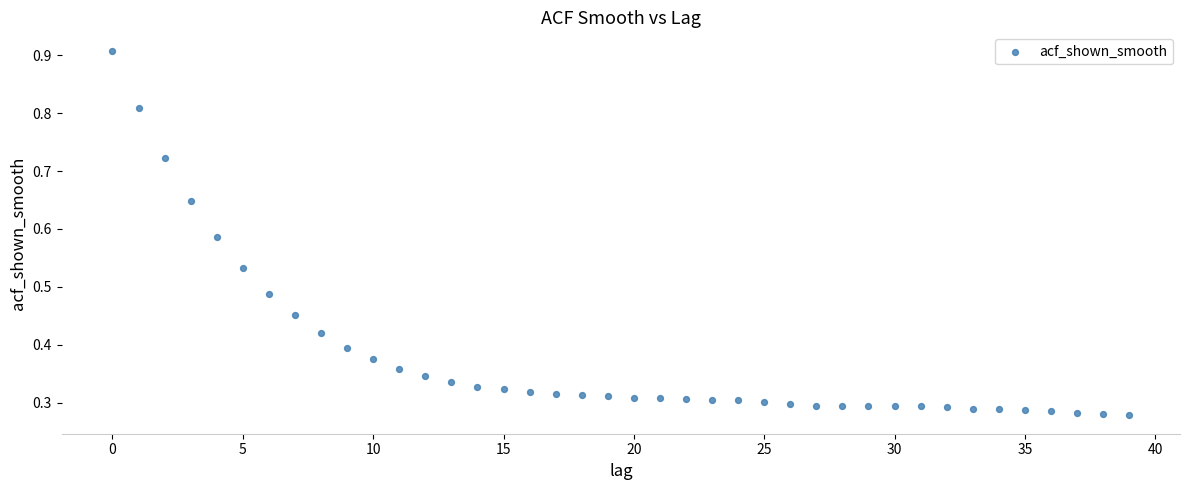

Count the number of points in this scatter plot.

40